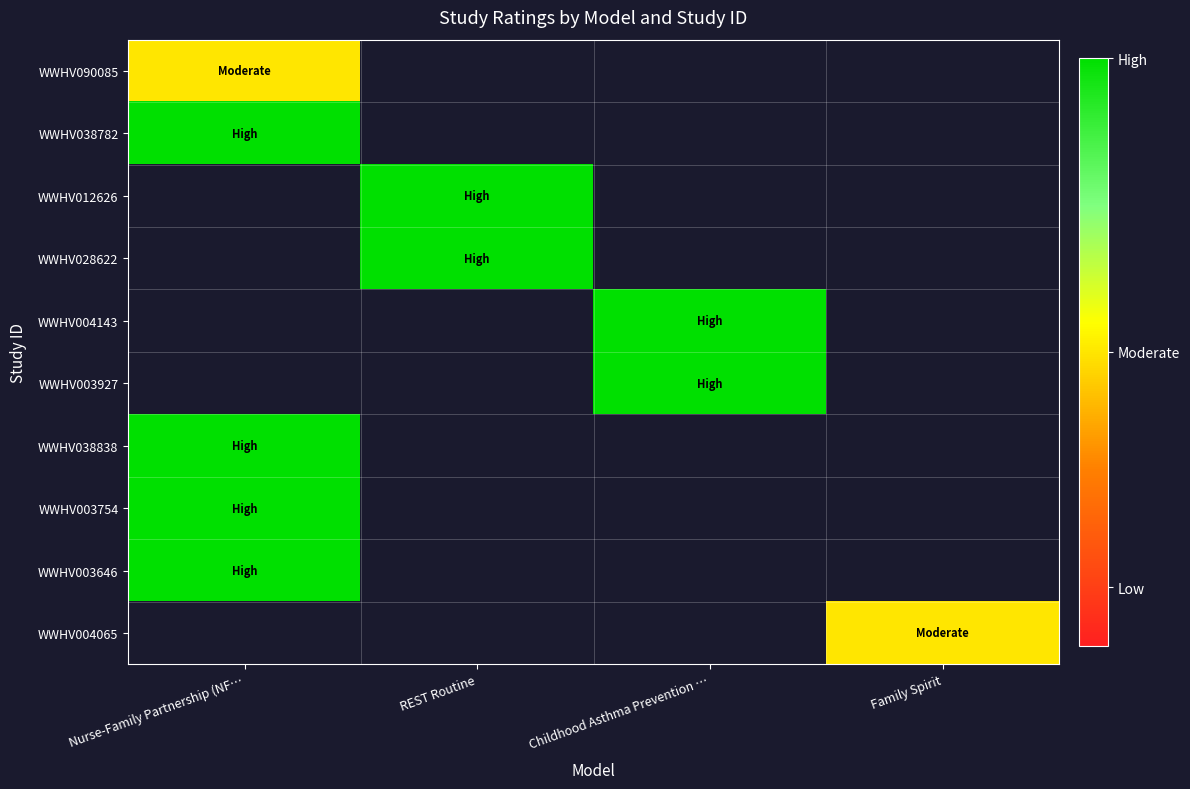

How many categories are shown in the chart?

4